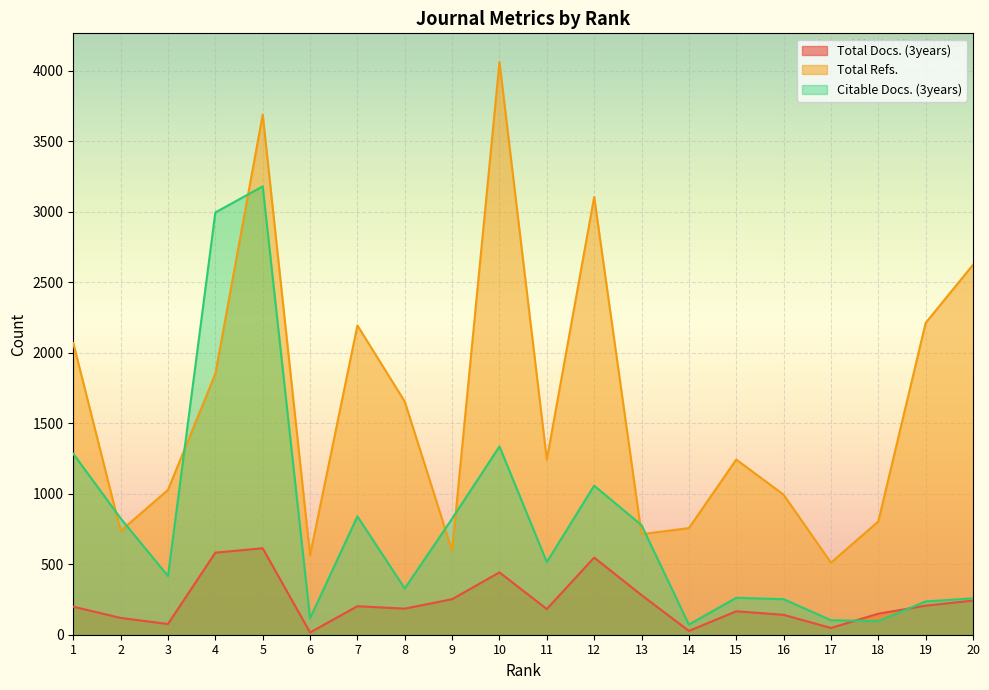

At how many categories does at least one series exceed 3152?

2